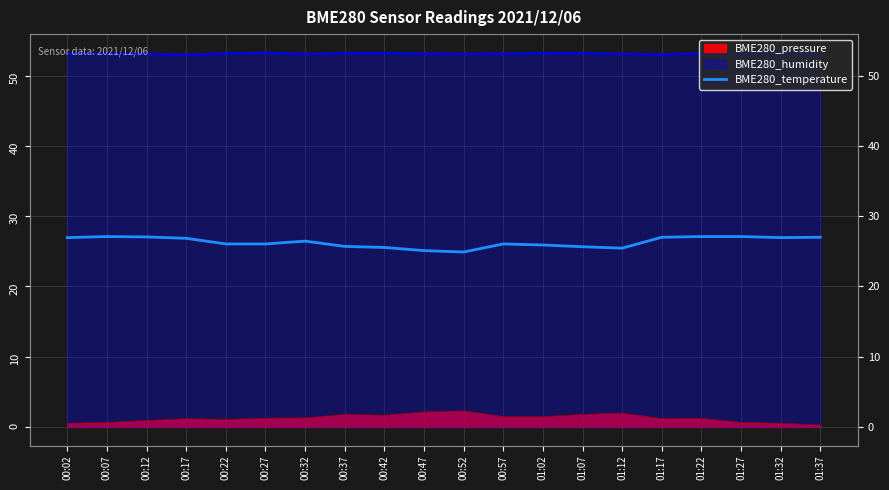

At which category does the data reach its first local peak?

00:07